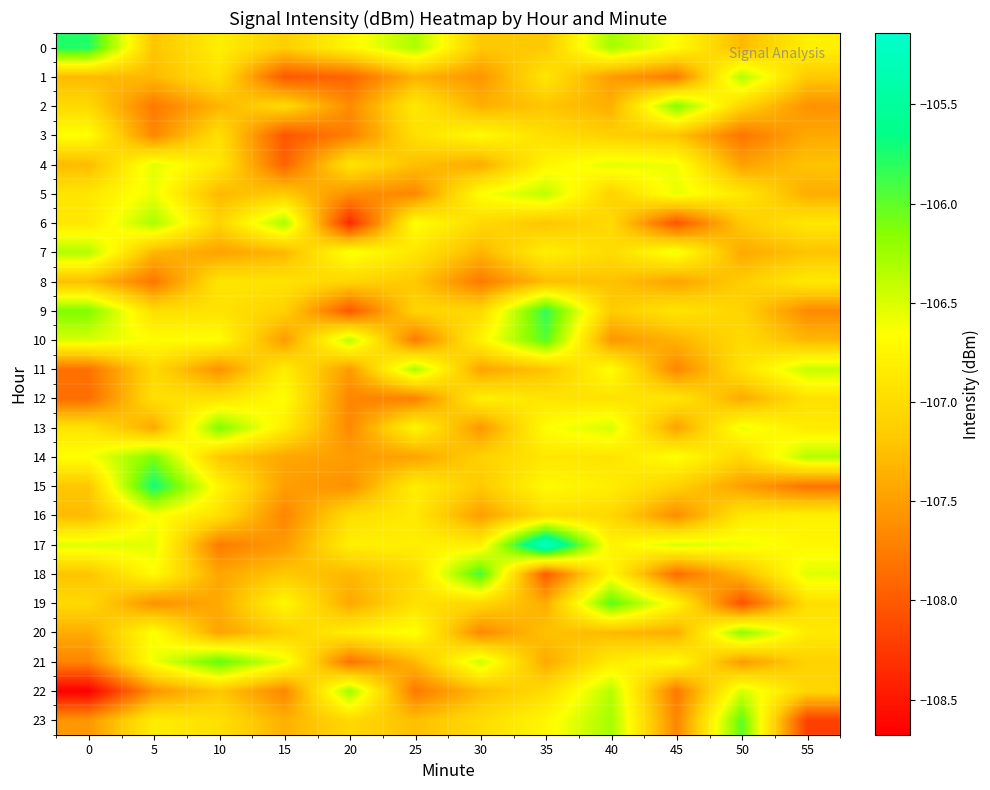

Reading left to right, what are all the values shown in this chart?

0: 0=-105.8	5=-107.2	10=-106.8	15=-107.1	20=-106.7	25=-106.3	30=-107.2	35=-107.2	40=-106.3	45=-106.7	50=-107.3	55=-106.8
1: 0=-107.3	5=-107.3	10=-106.9	15=-108.0	20=-107.9	25=-107.3	30=-107.6	35=-106.9	40=-107.5	45=-107.8	50=-106.3	55=-107.2
2: 0=-107.0	5=-107.8	10=-107.3	15=-107.0	20=-107.6	25=-106.9	30=-107.4	35=-107.2	40=-107.4	45=-106.1	50=-107.1	55=-107.6
3: 0=-106.7	5=-107.7	10=-107.0	15=-108.0	20=-107.7	25=-107.0	30=-106.7	35=-107.0	40=-107.1	45=-107.2	50=-107.8	55=-107.4
4: 0=-107.3	5=-106.5	10=-106.9	15=-107.9	20=-106.9	25=-107.3	30=-107.4	35=-106.8	40=-106.5	45=-106.6	50=-107.5	55=-107.2
5: 0=-106.9	5=-106.6	10=-107.3	15=-107.2	20=-107.6	25=-107.7	30=-106.7	35=-106.4	40=-107.1	45=-106.6	50=-106.9	55=-107.4
6: 0=-106.9	5=-106.3	10=-107.1	15=-106.3	20=-108.4	25=-106.7	30=-107.0	35=-107.2	40=-107.0	45=-108.1	50=-107.2	55=-106.9
7: 0=-106.3	5=-107.3	10=-107.5	15=-107.3	20=-106.6	25=-106.9	30=-107.3	35=-106.8	40=-107.0	45=-106.6	50=-107.4	55=-107.2
8: 0=-107.3	5=-107.8	10=-106.9	15=-106.9	20=-107.1	25=-107.2	30=-107.8	35=-107.3	40=-107.2	45=-107.5	50=-107.1	55=-106.9
9: 0=-106.1	5=-107.0	10=-106.9	15=-107.1	20=-108.0	25=-107.1	30=-107.0	35=-105.8	40=-107.2	45=-106.9	50=-107.1	55=-107.6
10: 0=-106.5	5=-106.7	10=-106.7	15=-107.5	20=-106.4	25=-107.8	30=-106.8	35=-106.0	40=-107.6	45=-107.3	50=-107.0	55=-107.3
11: 0=-107.8	5=-107.0	10=-107.6	15=-106.8	20=-107.5	25=-106.3	30=-107.5	35=-107.2	40=-106.7	45=-107.7	50=-106.9	55=-106.4
12: 0=-107.9	5=-107.0	10=-106.9	15=-106.7	20=-107.7	25=-107.7	30=-106.8	35=-106.9	40=-106.9	45=-106.9	50=-107.4	55=-106.9
13: 0=-106.9	5=-107.4	10=-106.1	15=-106.8	20=-107.7	25=-106.7	30=-107.5	35=-106.7	40=-106.5	45=-107.5	50=-106.6	55=-106.9
14: 0=-106.7	5=-106.1	10=-107.2	15=-107.4	20=-107.5	25=-107.5	30=-107.1	35=-106.9	40=-106.9	45=-106.6	50=-107.1	55=-106.3
15: 0=-107.2	5=-105.7	10=-106.7	15=-107.5	20=-107.6	25=-106.8	30=-107.2	35=-106.7	40=-106.8	45=-107.1	50=-107.5	55=-107.8
16: 0=-107.3	5=-106.6	10=-107.0	15=-107.7	20=-107.0	25=-106.9	30=-107.5	35=-107.0	40=-107.0	45=-107.6	50=-106.9	55=-106.8
17: 0=-106.5	5=-106.5	10=-107.7	15=-107.5	20=-106.8	25=-106.8	30=-106.8	35=-105.1	40=-106.8	45=-106.5	50=-106.6	55=-106.7
18: 0=-107.2	5=-106.7	10=-107.4	15=-107.2	20=-107.3	25=-107.0	30=-105.9	35=-108.0	40=-106.7	45=-107.9	50=-107.3	55=-106.5
19: 0=-107.0	5=-107.6	10=-107.4	15=-106.7	20=-107.4	25=-107.0	30=-107.0	35=-107.4	40=-106.0	45=-106.7	50=-108.1	55=-107.0
20: 0=-107.4	5=-106.6	10=-107.5	15=-107.1	20=-106.8	25=-106.6	30=-107.7	35=-107.2	40=-107.3	45=-107.4	50=-106.2	55=-106.9
21: 0=-107.7	5=-106.6	10=-106.0	15=-106.5	20=-107.8	25=-107.3	30=-106.4	35=-107.4	40=-106.8	45=-106.7	50=-107.5	55=-107.1
22: 0=-108.7	5=-107.6	10=-107.2	15=-107.7	20=-106.2	25=-107.8	30=-107.3	35=-107.0	40=-106.3	45=-107.8	50=-106.5	55=-107.1
23: 0=-107.6	5=-106.8	10=-107.0	15=-107.4	20=-107.0	25=-107.3	30=-107.0	35=-106.7	40=-106.3	45=-107.7	50=-106.0	55=-108.2